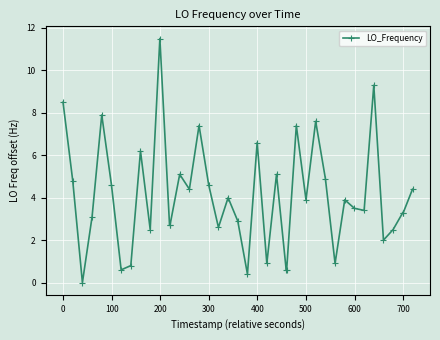

What is the difference between the second highest and second lowest values?

8.9